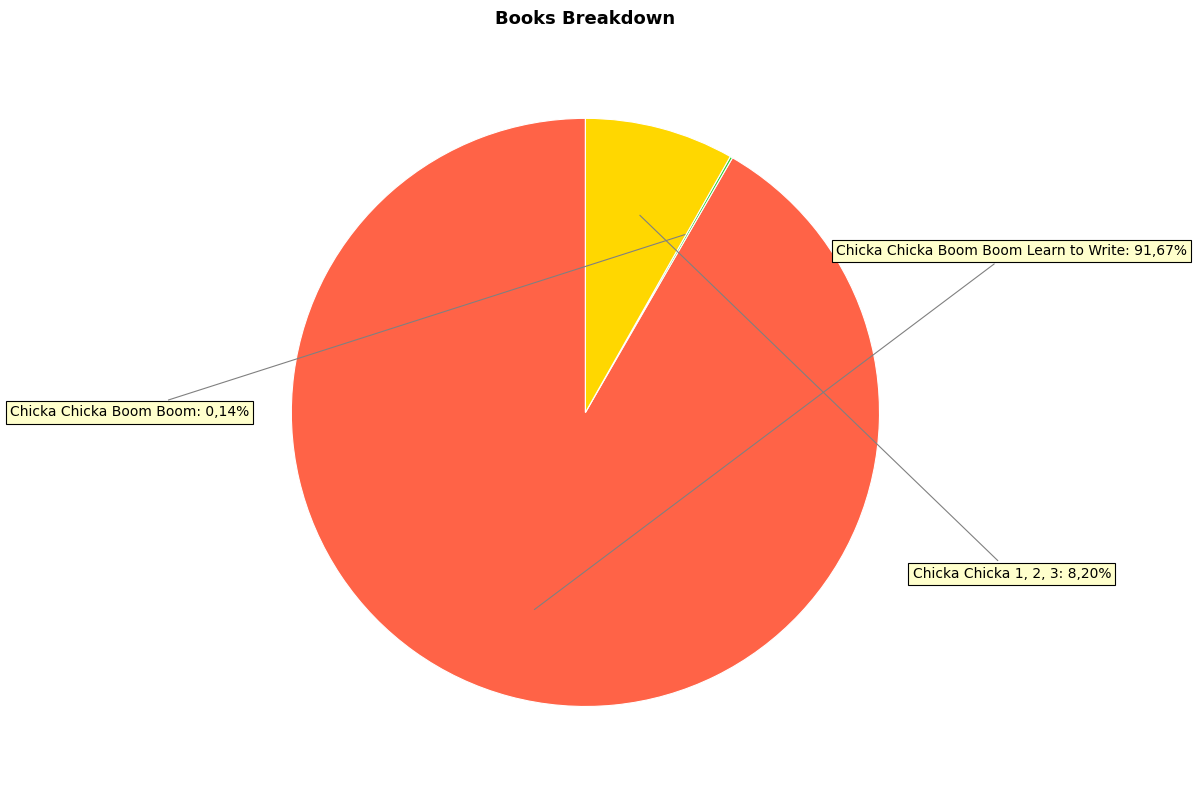

True or false: Chicka Chicka 1, 2, 3 accounts for 8% of the total.

True